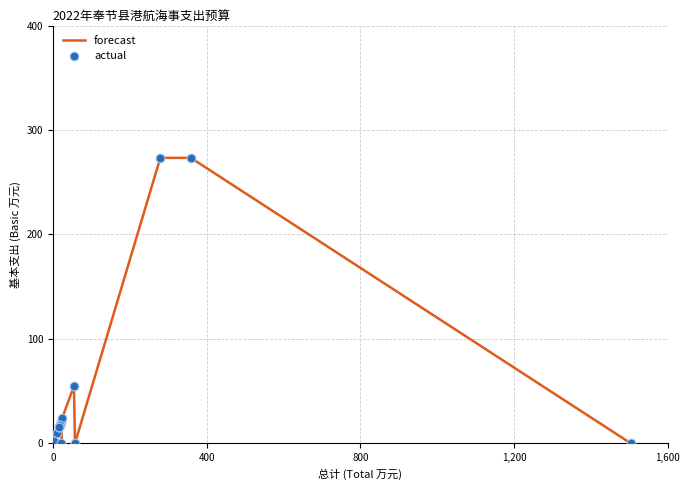

What is the difference between the maximum and minimum values?

273.4